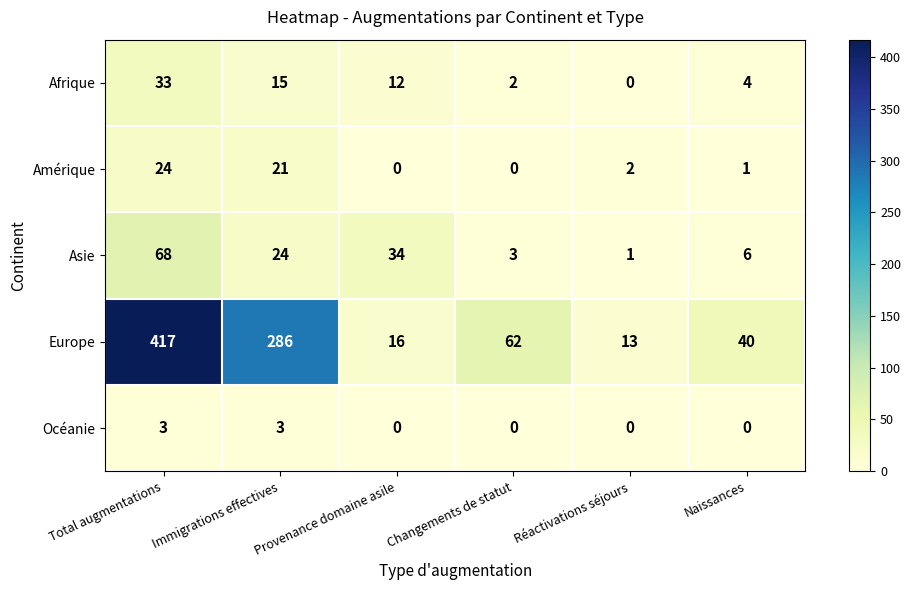

What is the maximum value for Afrique?

33